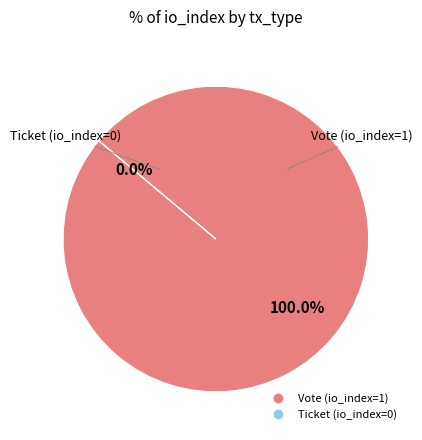

Which slice represents more than half of the pie?

Vote (io_index=1)